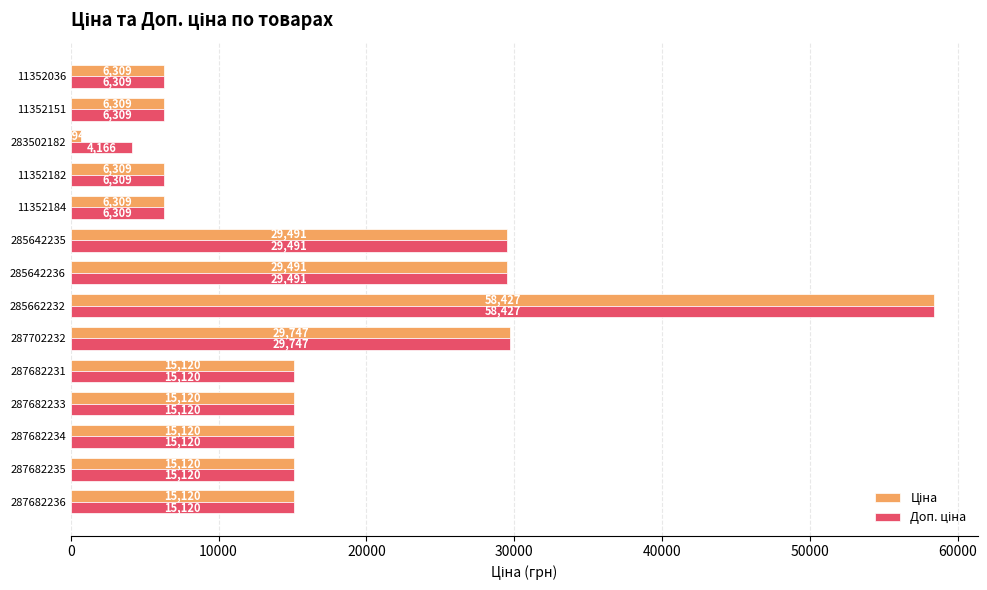

Which label corresponds to the smallest value in the chart?

283502182